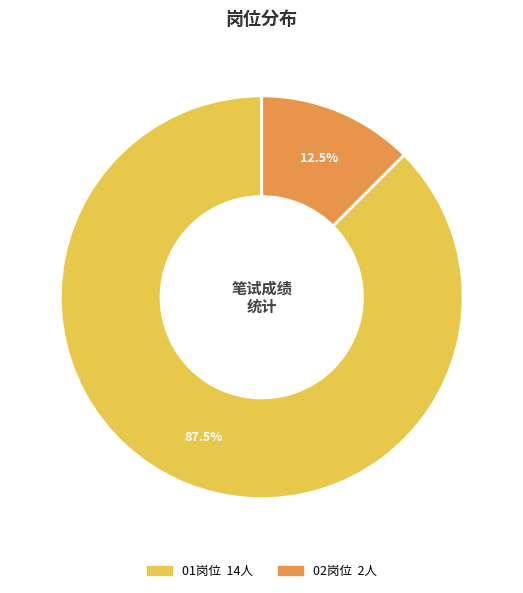

Which slice is the largest?

01岗位